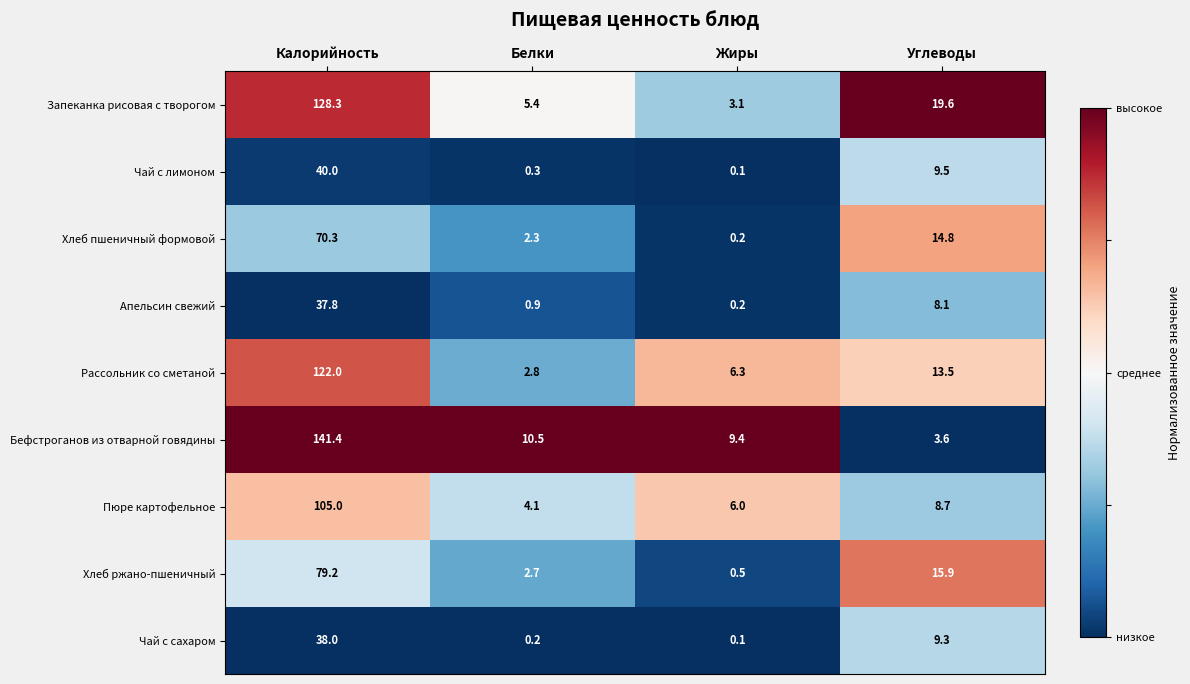

What is the total value across all series at Калорийность?

762.0